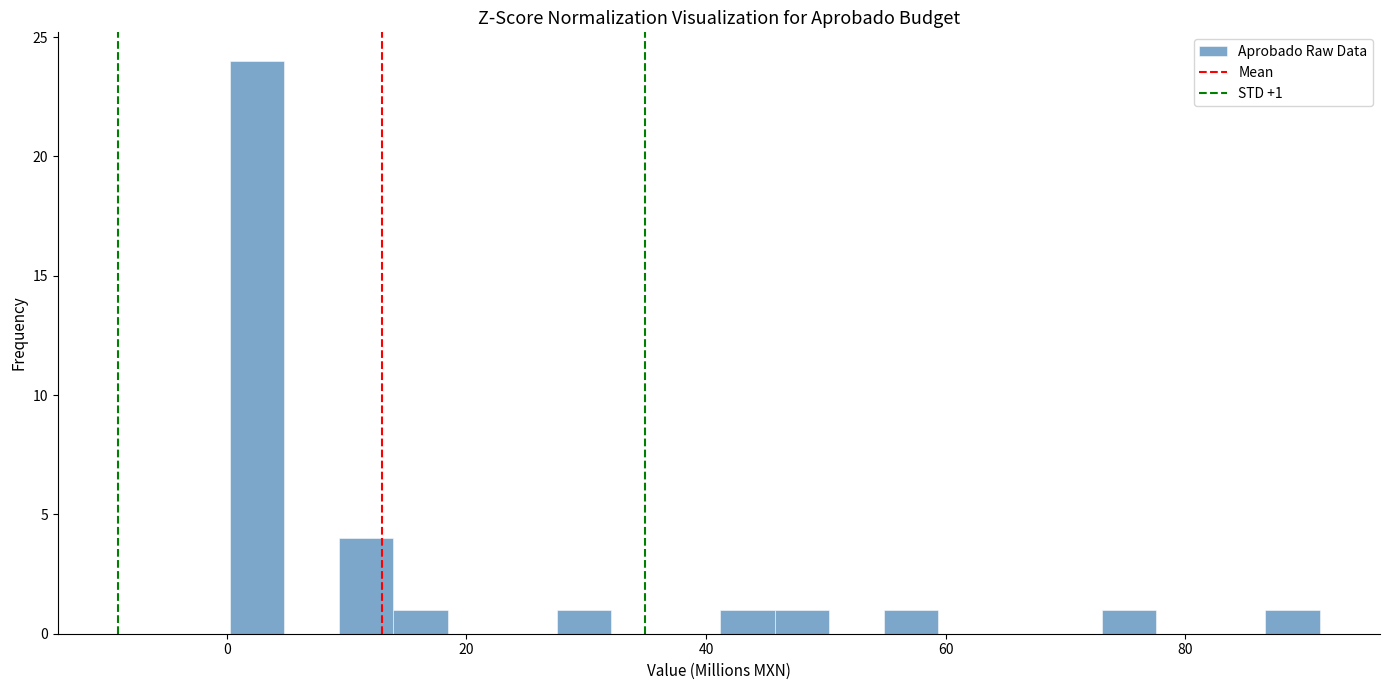

Around what value on the x-axis is the tallest bar? Give the approximate position of its centre, as read against the axis.

2